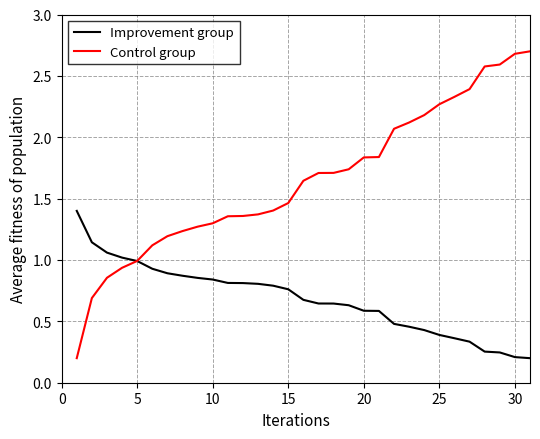

Which series has the largest range (max minus min)?

Control group